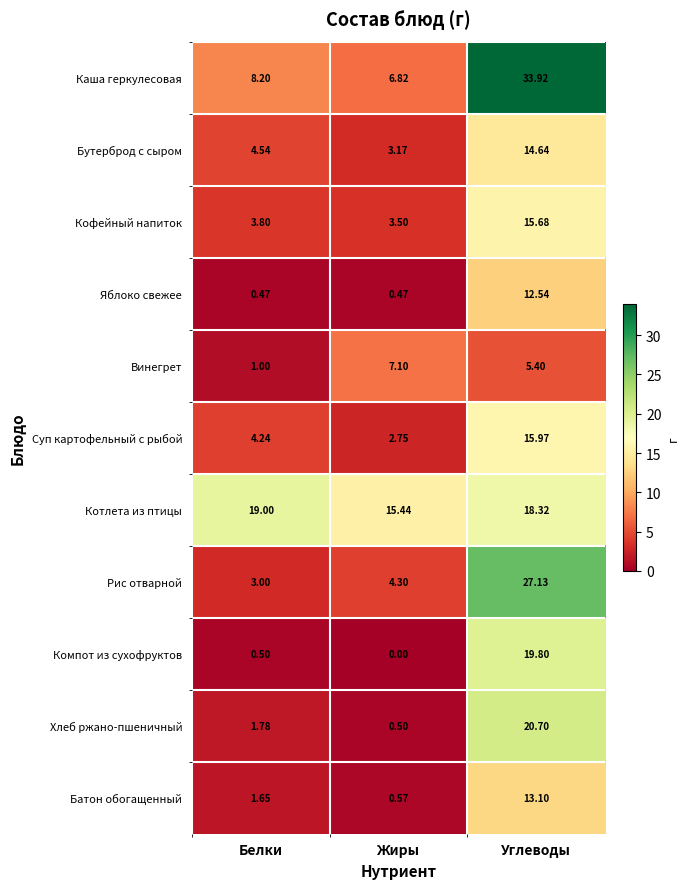

Where is Рис отварной nearest to the value 15?

Жиры